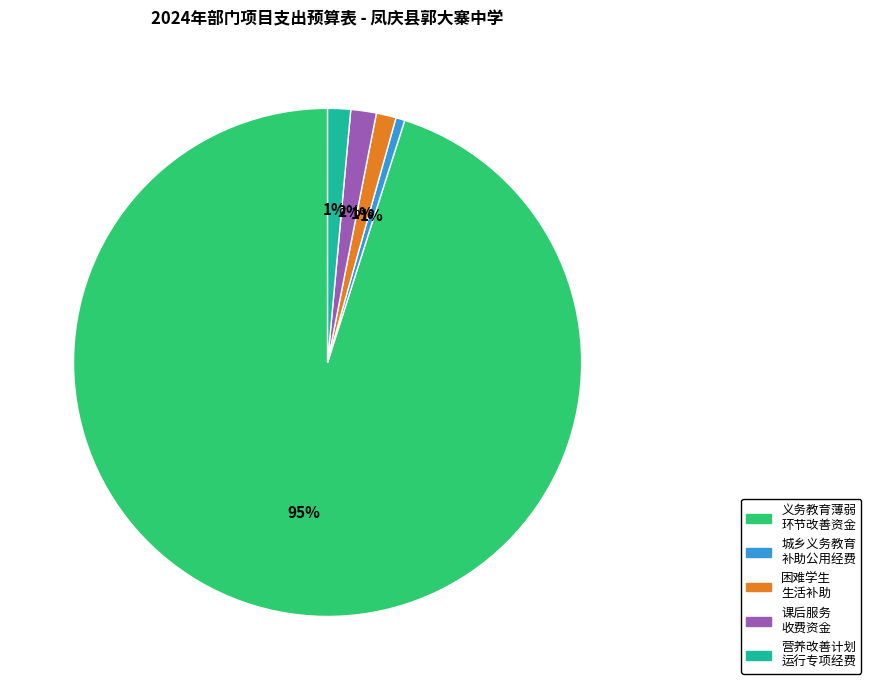

To the nearest percent, what is the average slice percentage?

20%